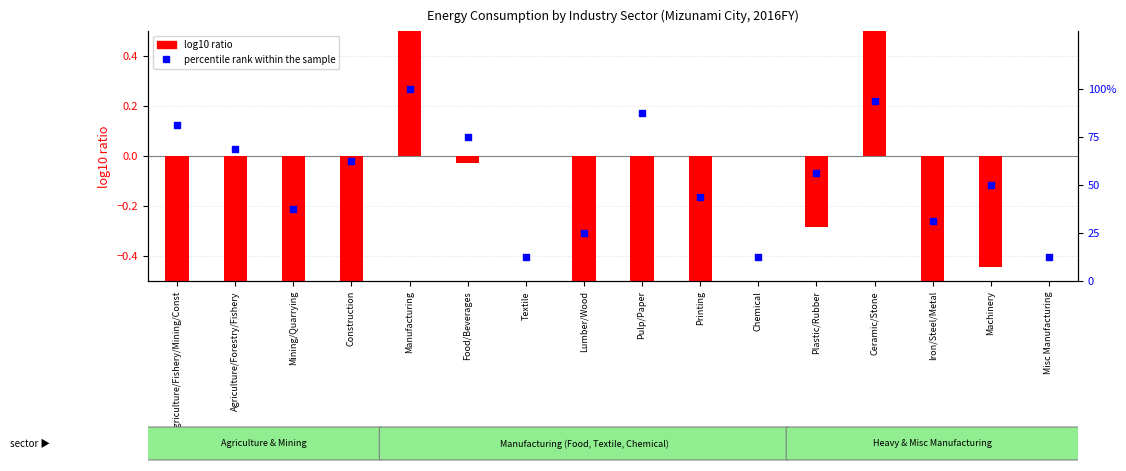

Which series reaches the minimum Y coordinate?

log10 ratio